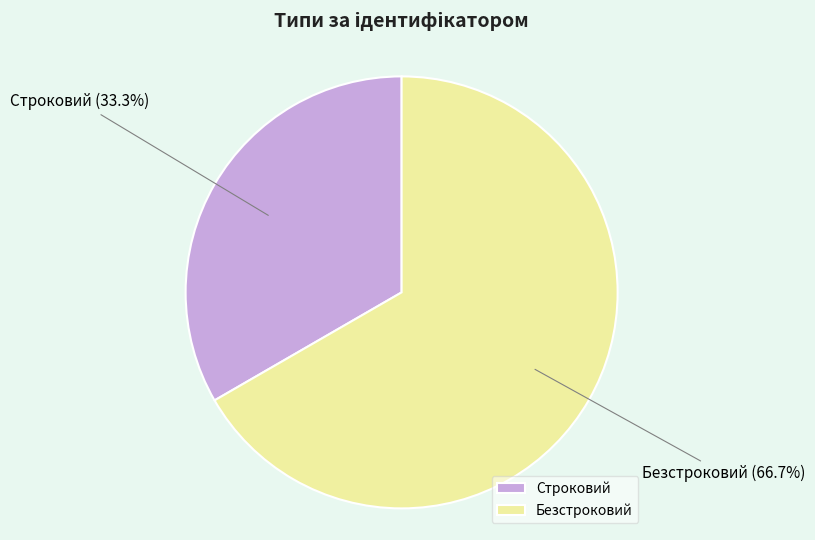

What is the ratio of the value at Безстроковий to the value at Строковий?

2.0